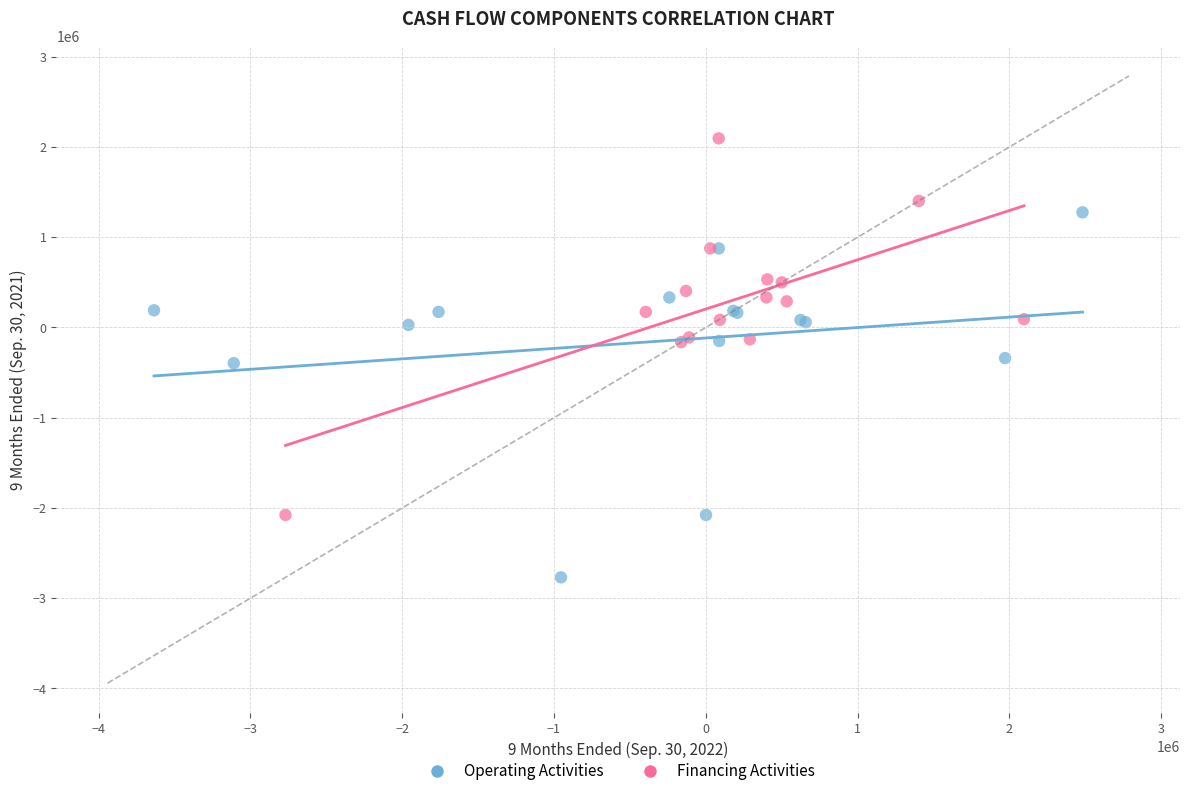

Which series reaches the maximum Y coordinate?

Financing Activities